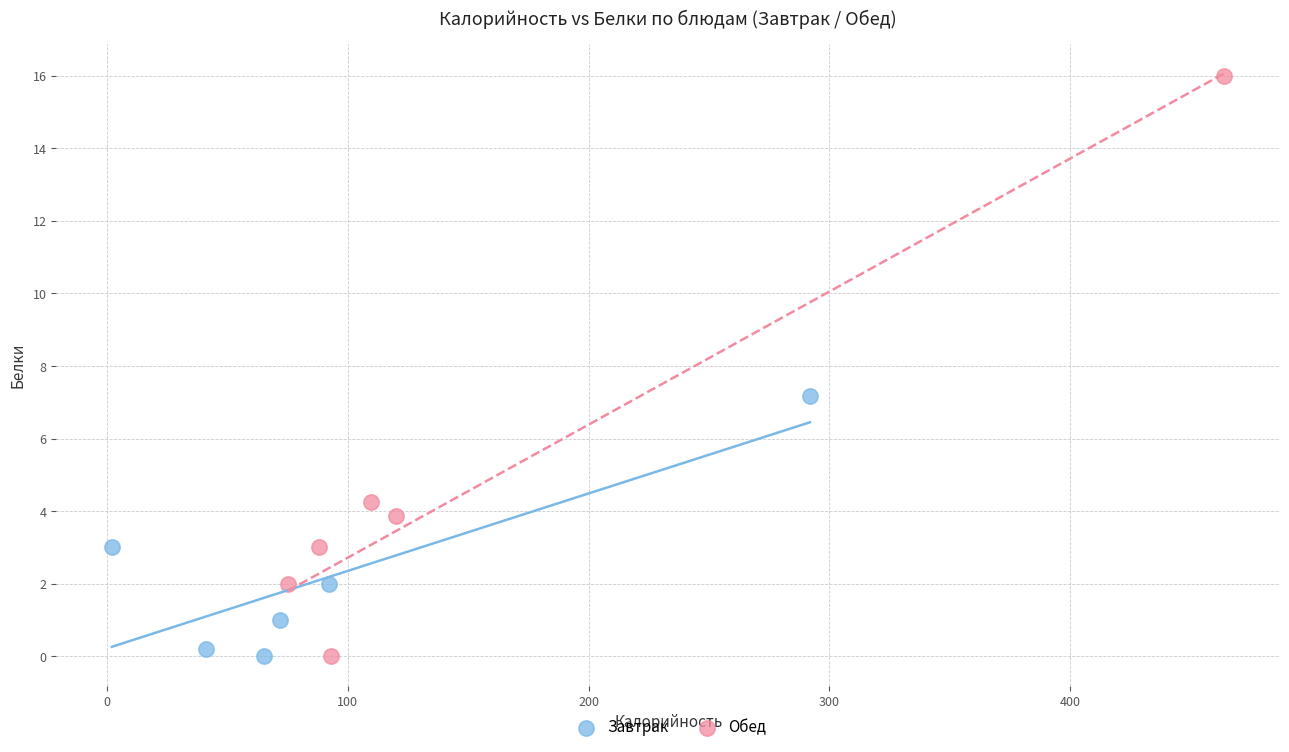

Which series has the largest Y range (max minus min)?

Обед